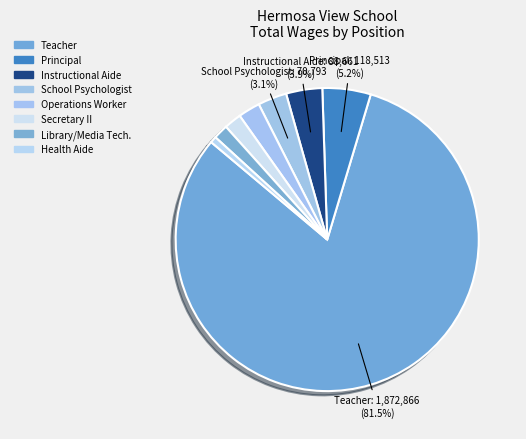

How many slices are in this pie chart?

8